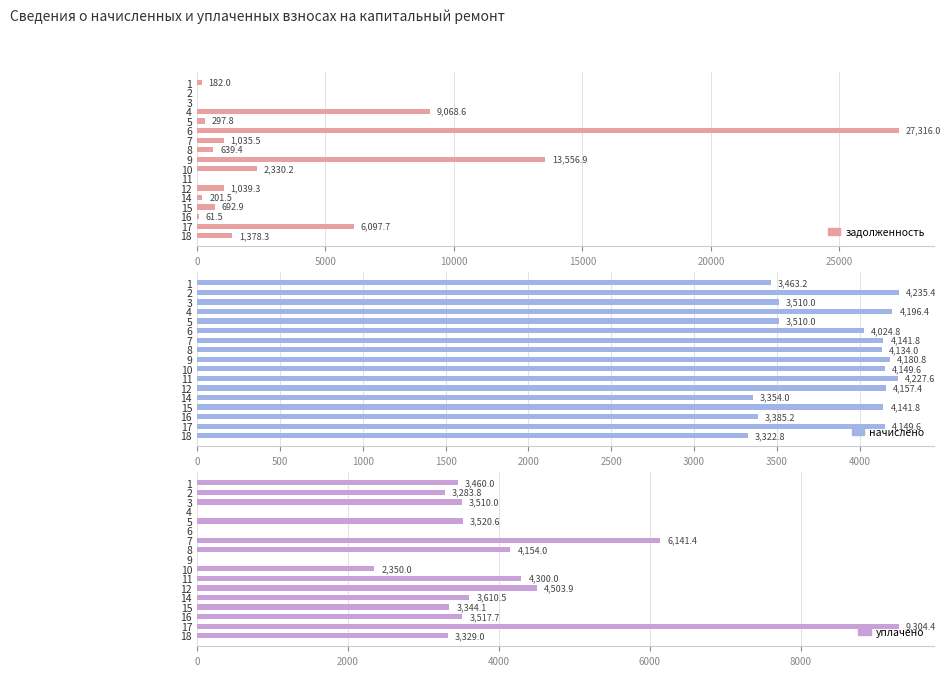

Rank the series by their average value, from lowest to highest.

уплачено, задолженность, начислено